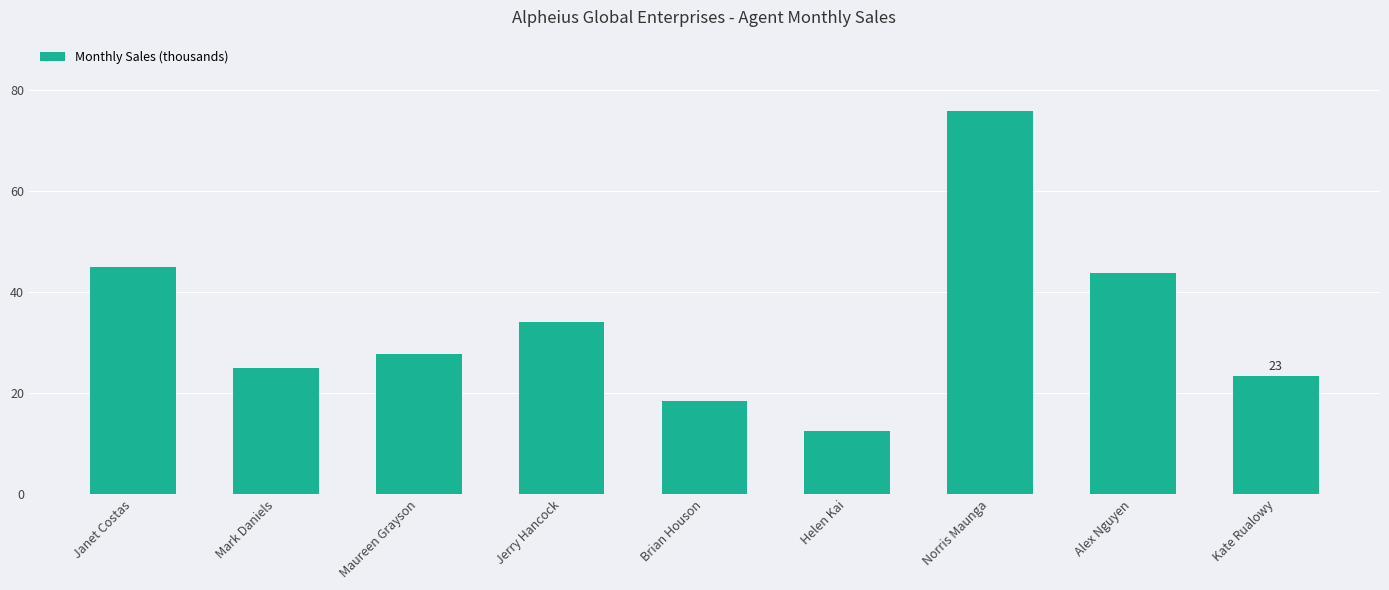

What position from the right is Jerry Hancock?

6